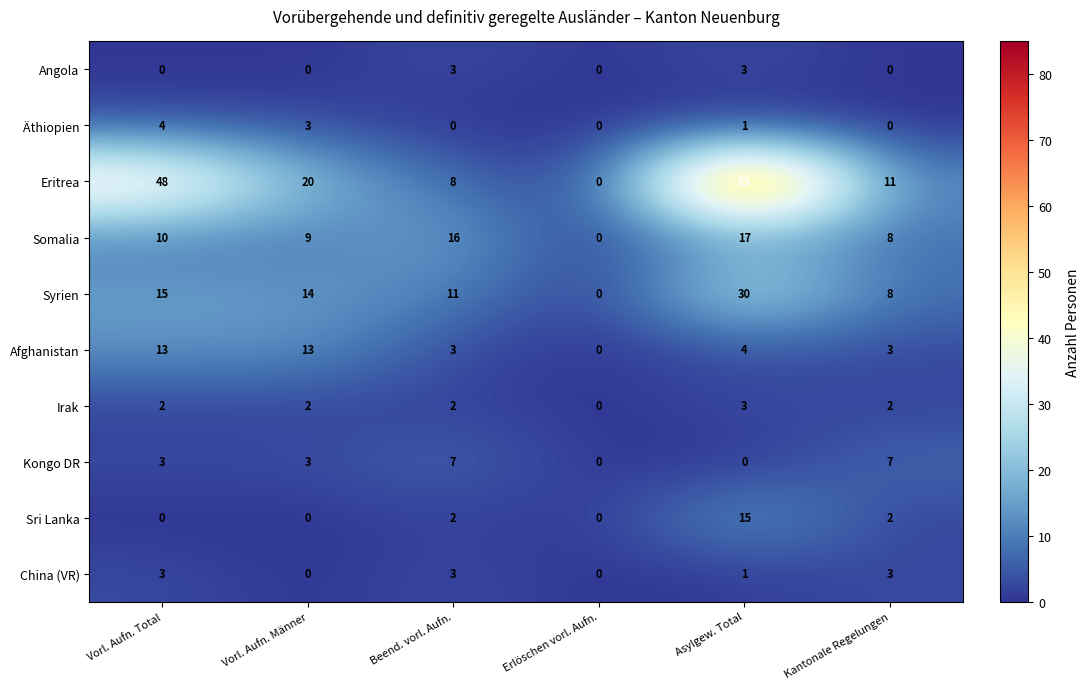

What is the total value across all series at Vorl. Aufn. Total?

98